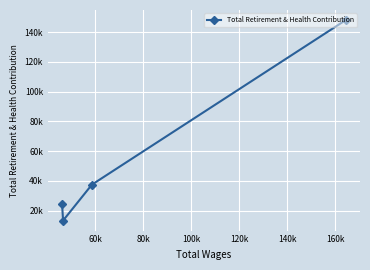

What is the maximum value shown in the chart?

148095